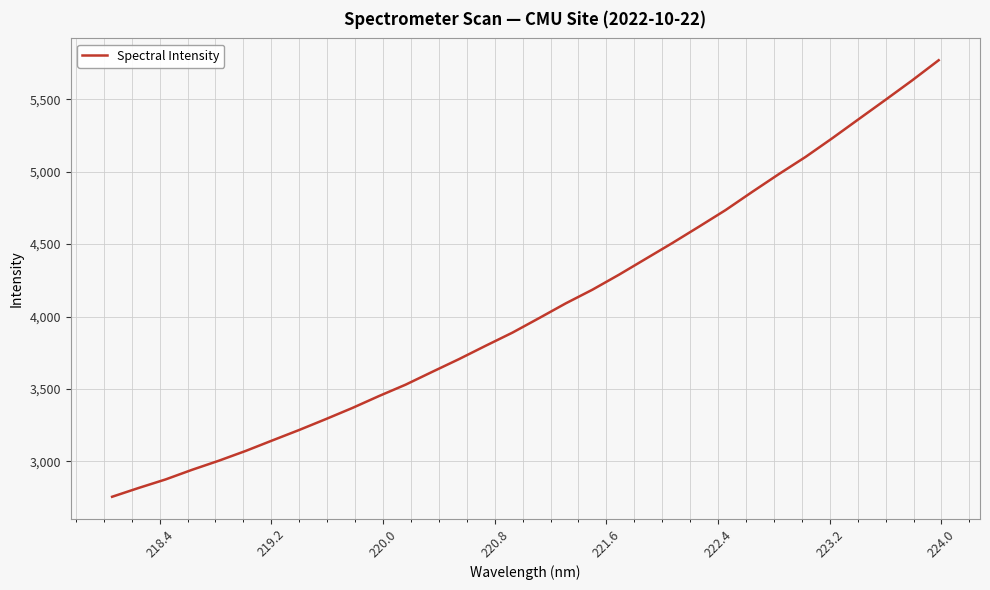

What is the minimum value shown in the chart?

2754.8